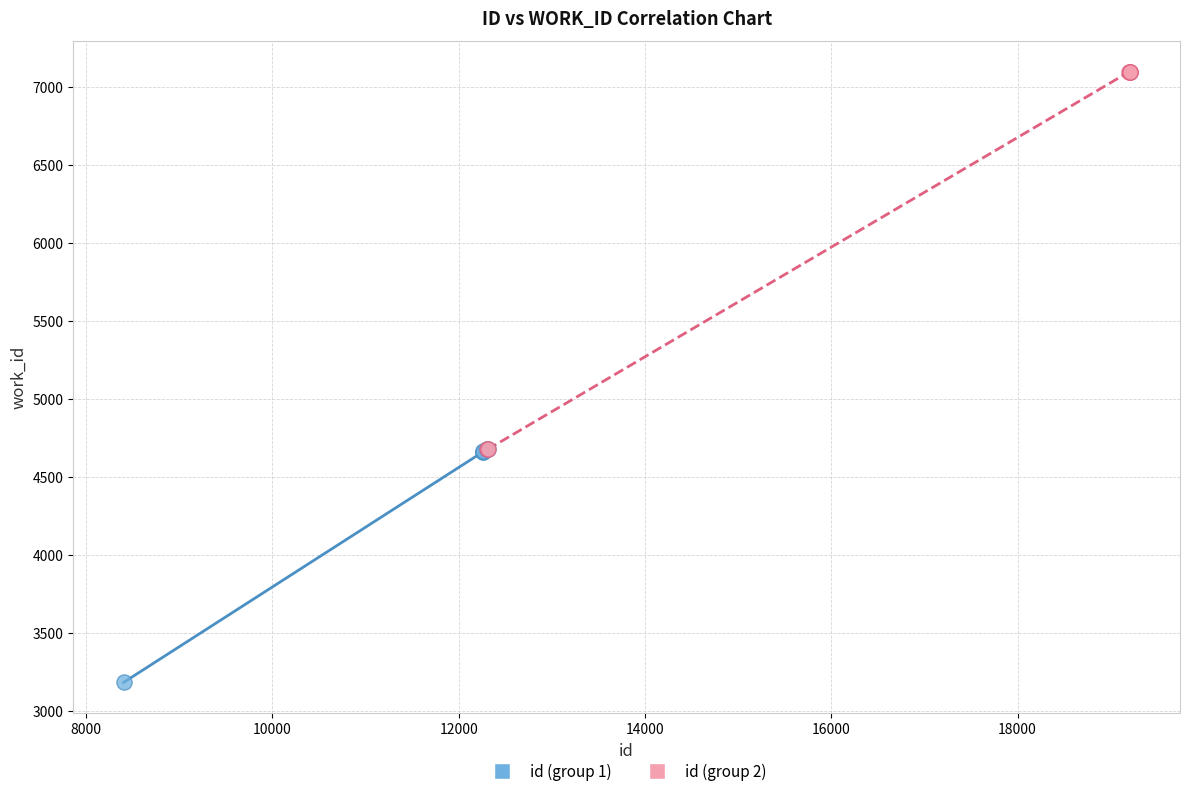

Which series contains the lowest Y value?

id (group 1)